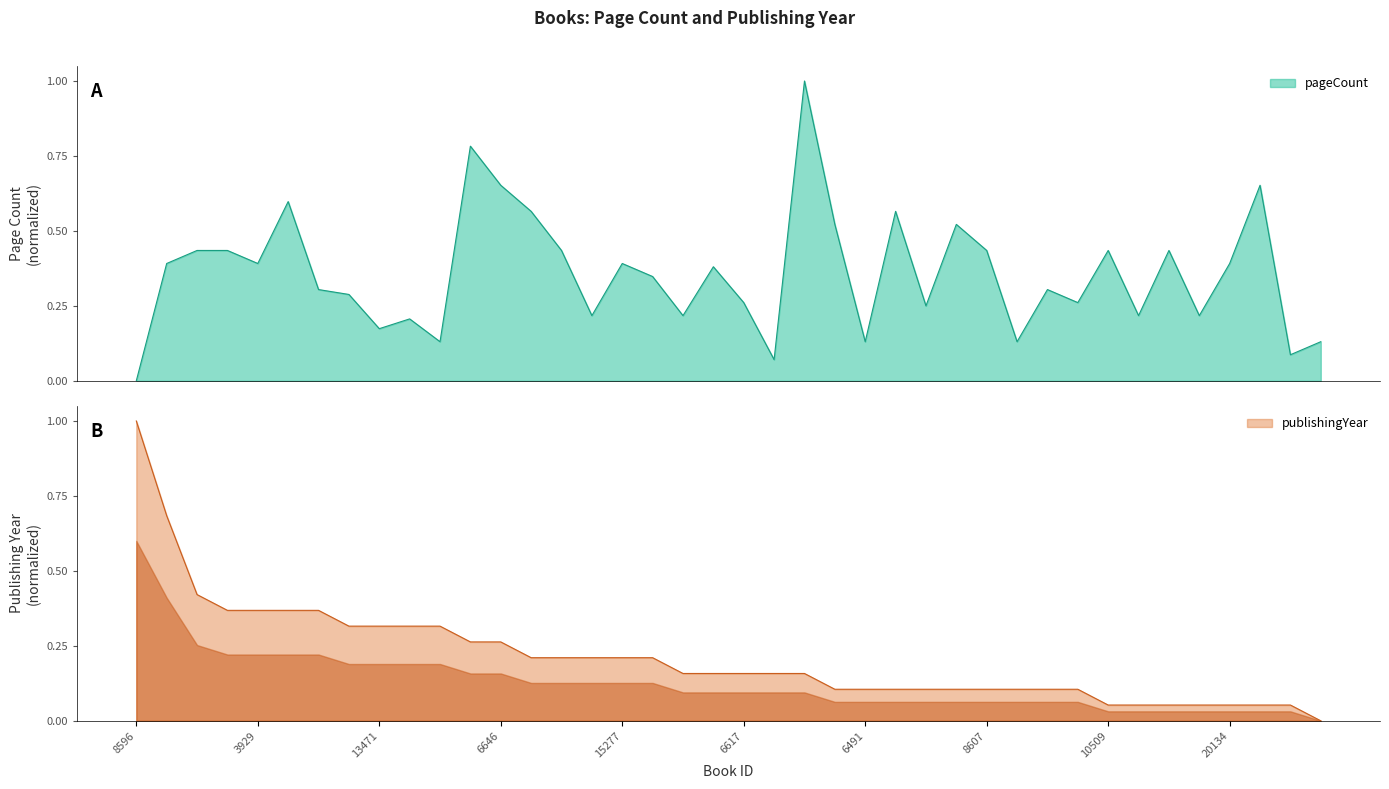

At how many categories does at least one series exceed 0?

40